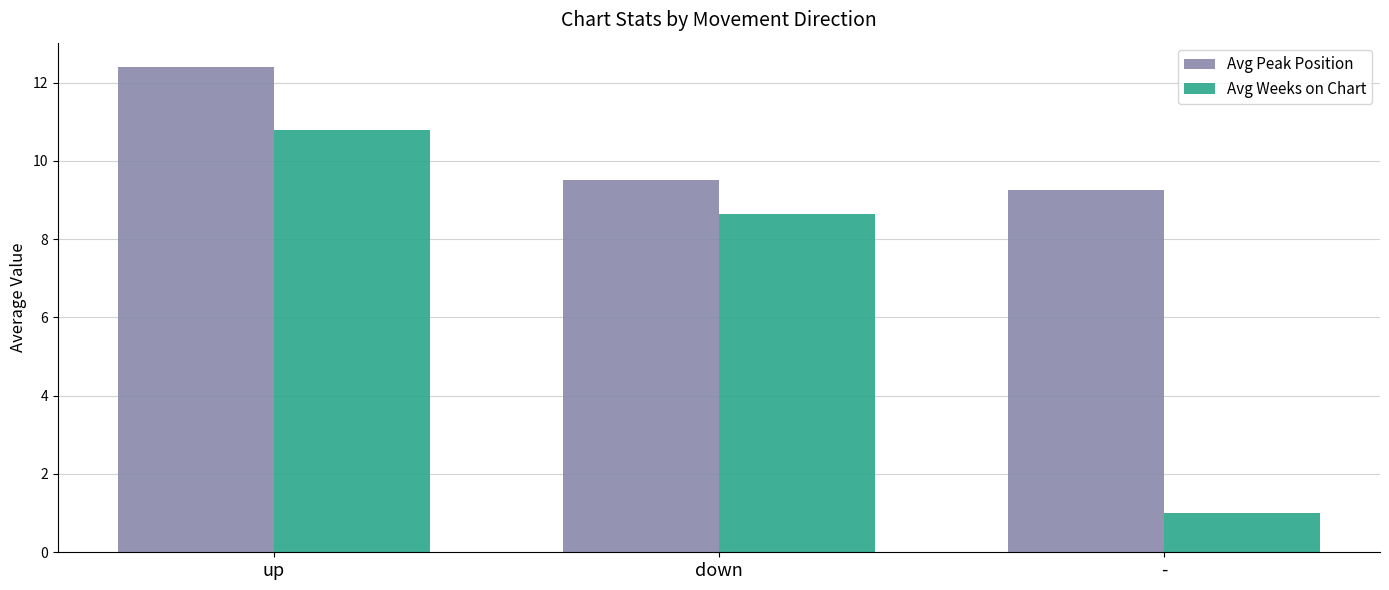

What is the value of the Avg Peak Position bar at the 2nd from the left?

9.5